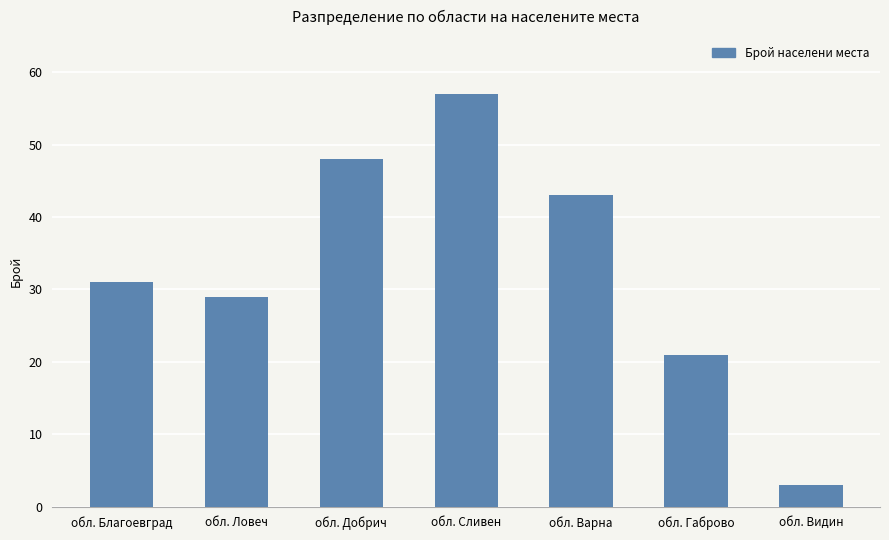

Rank the categories by value from highest to lowest.

обл. Сливен, обл. Добрич, обл. Варна, обл. Благоевград, обл. Ловеч, обл. Габрово, обл. Видин